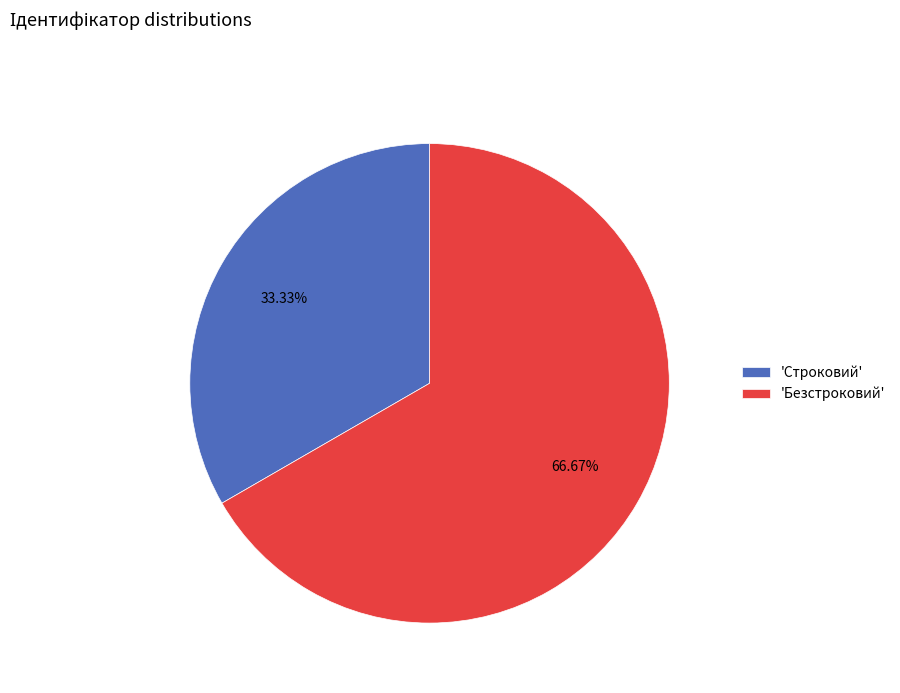

Rank the categories by value from highest to lowest.

'Безстроковий', 'Строковий'